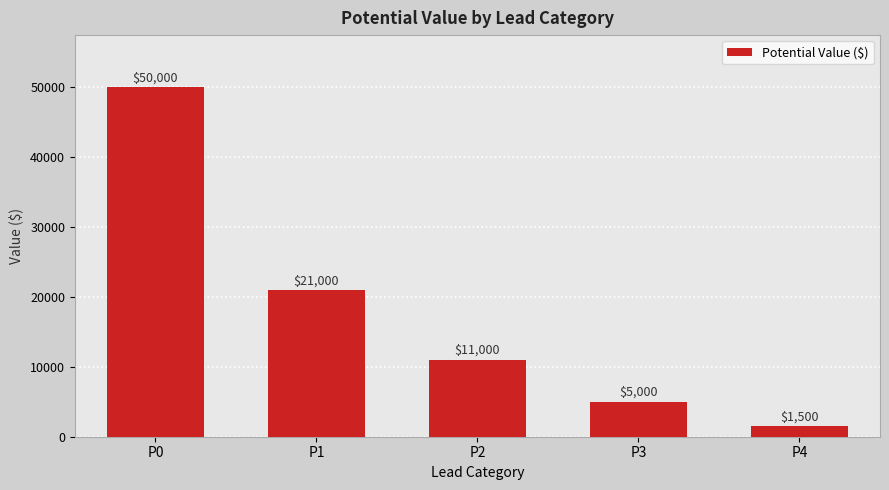

List the labels in order of value, largest first.

P0, P1, P2, P3, P4